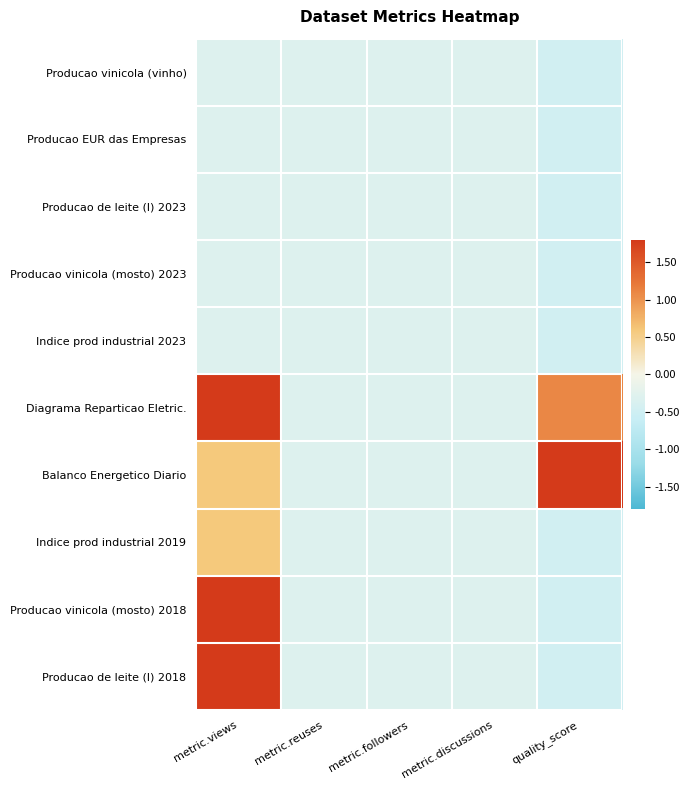

List the series in order of their peak value, lowest first.

Producao vinicola (vinho), Producao EUR das Empresas, Producao de leite (l) 2023, Producao vinicola (mosto) 2023, Indice prod industrial 2023, Indice prod industrial 2019, Diagrama Reparticao Eletric., Balanco Energetico Diario, Producao de leite (l) 2018, Producao vinicola (mosto) 2018